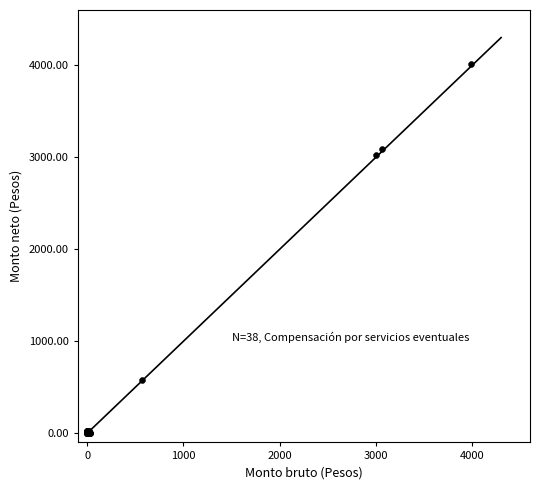

What Y value in the scatter plot is closest to 2008?

3019.7